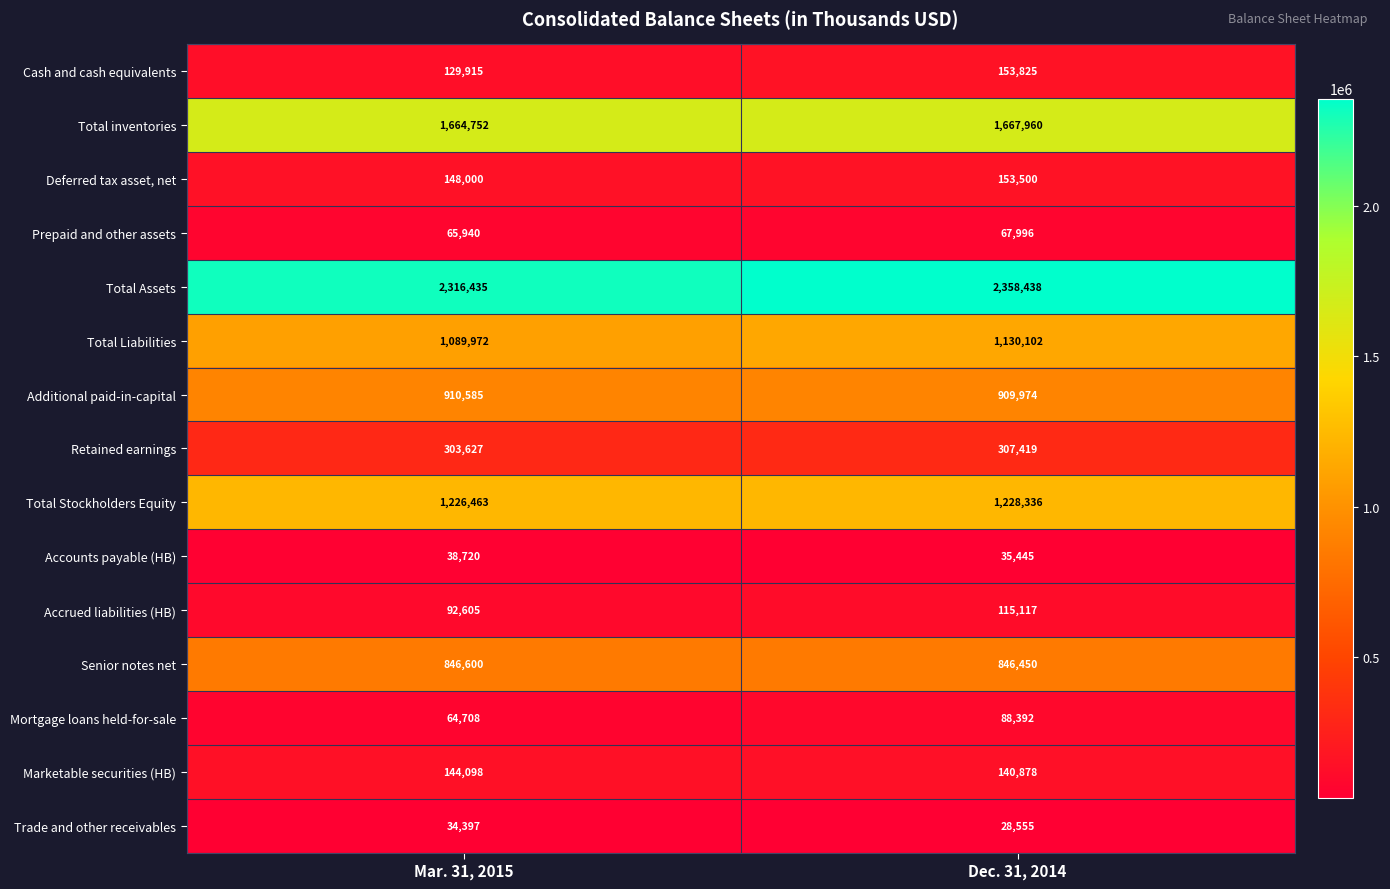

Which label corresponds to the largest value in the chart?

Dec. 31, 2014